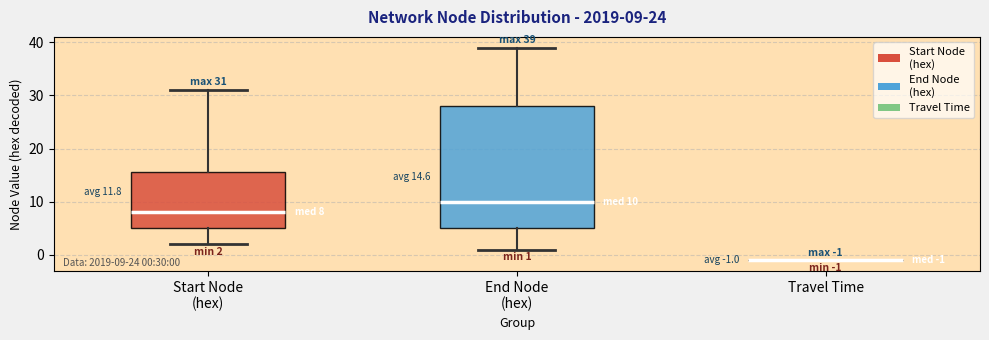

Comparing the boxes themselves (not the whiskers), which one is the tallest?

End Node (hex)